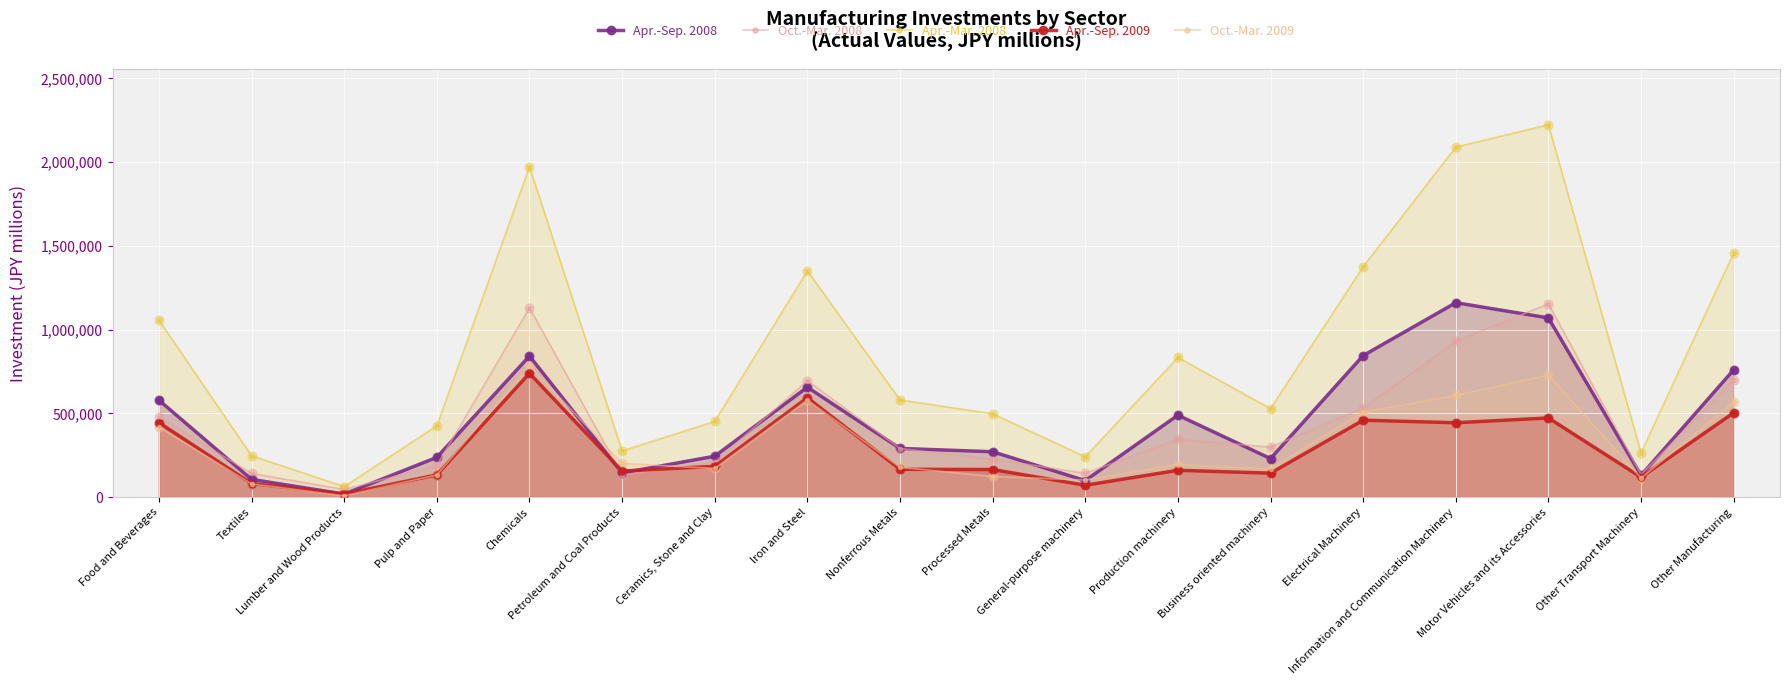

At which category is the sum across all series the highest?

Motor Vehicles and its Accessories